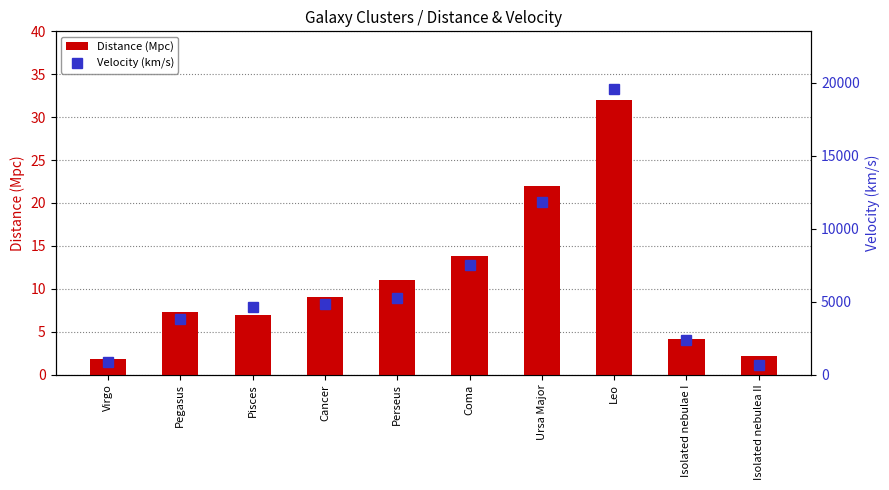

Which series has the largest total across all categories?

Velocity (km/s)